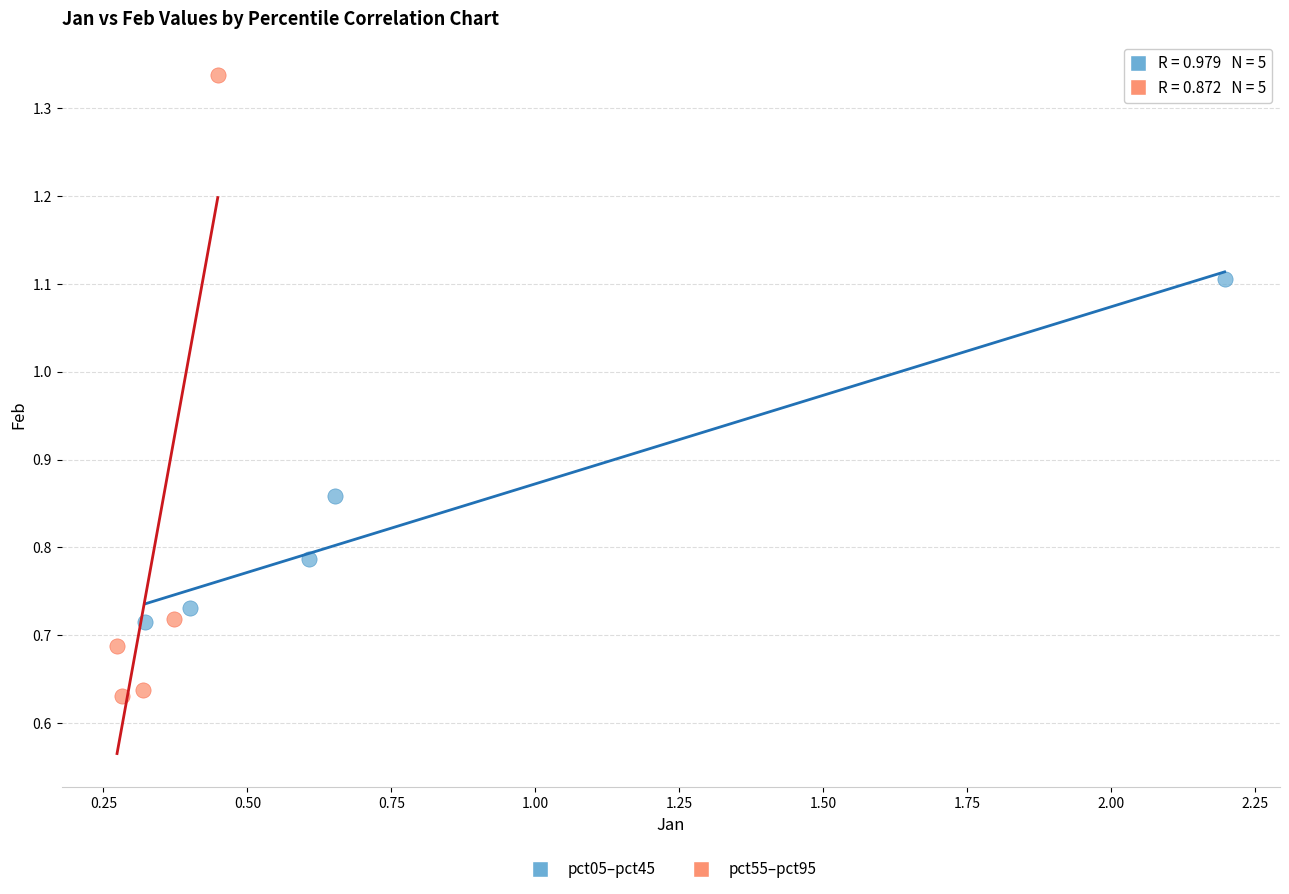

Which series has the widest spread of Y values?

pct55–pct95